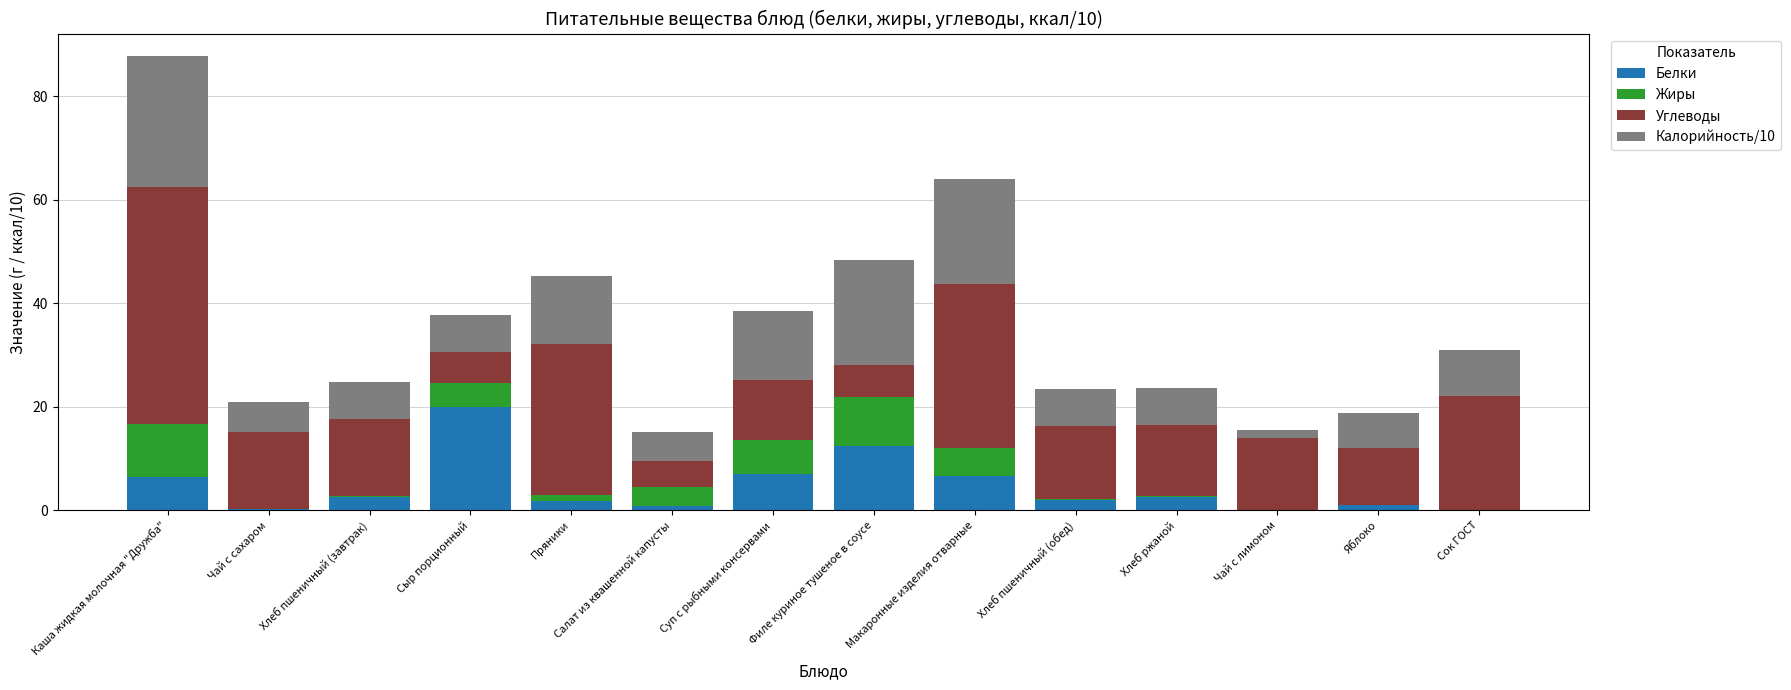

At which label does Белки reach its peak?

Сыр порционный